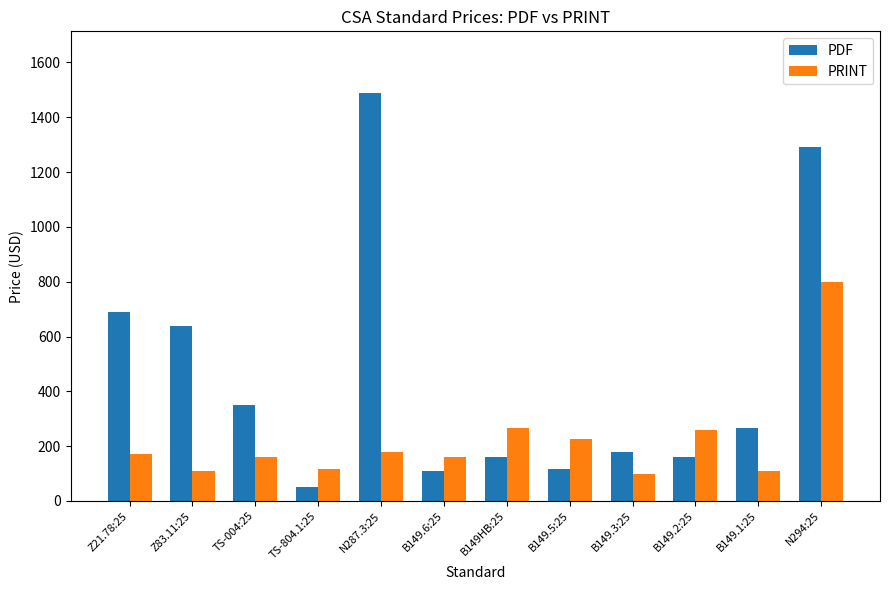

What is the value of the PRINT bar at the 3rd from the left?

160